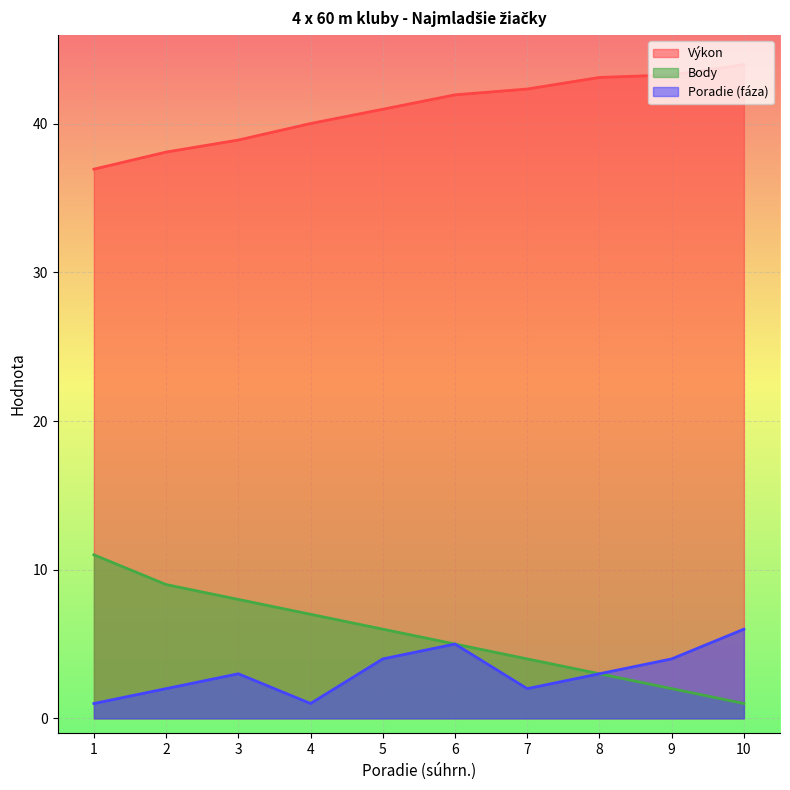

At which category is the sum across all series the highest?

6